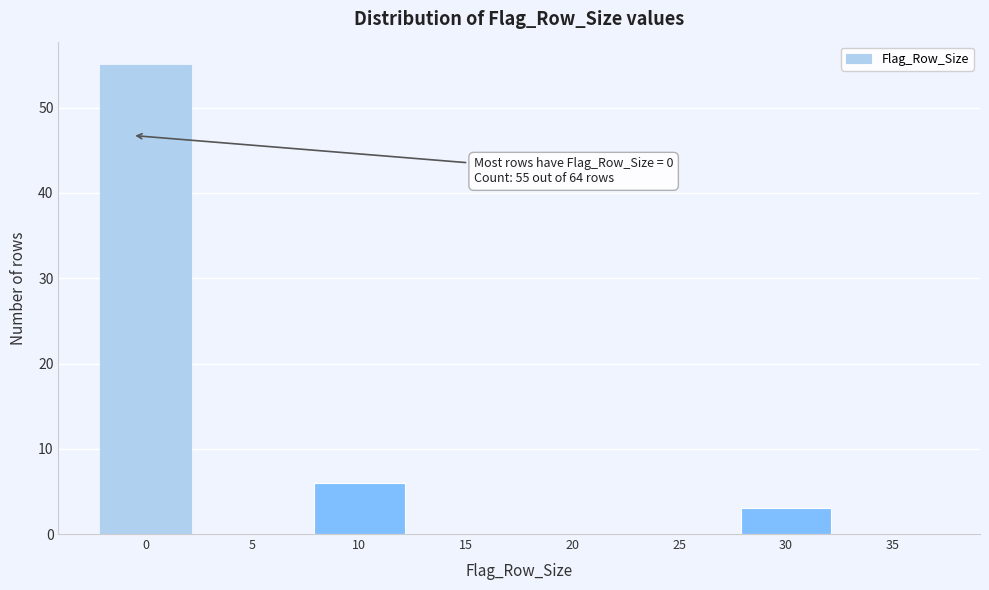

Reading left to right, list all the values displayed in this chart.

0=55	5=0	10=6	15=0	20=0	25=0	30=3	35=0